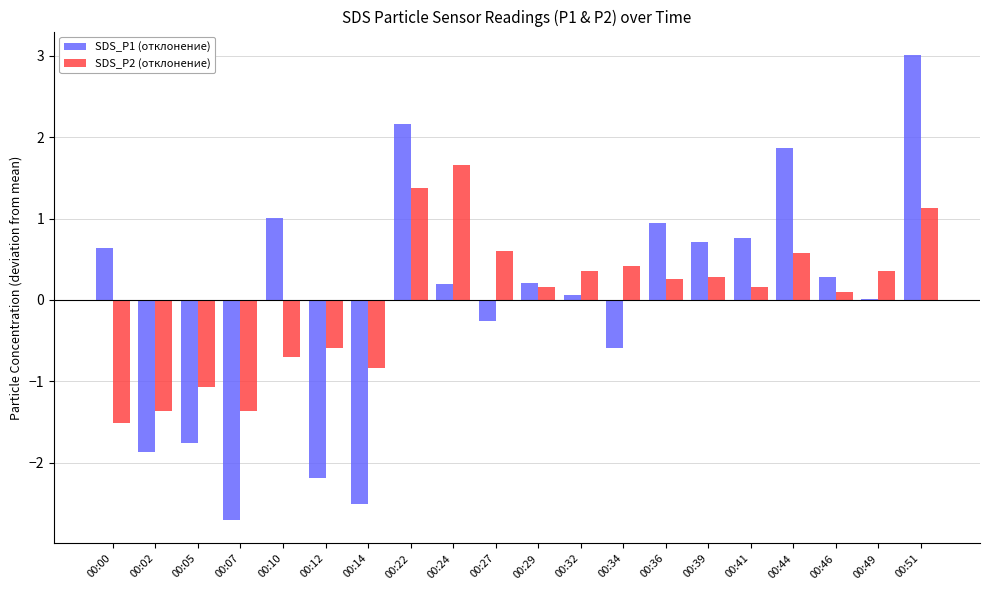

At which label does SDS_P2 (отклонение) reach its peak?

00:24